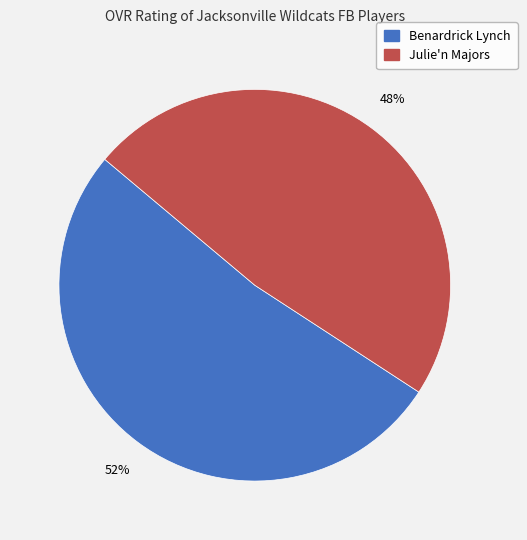

How many segments does this pie chart have?

2